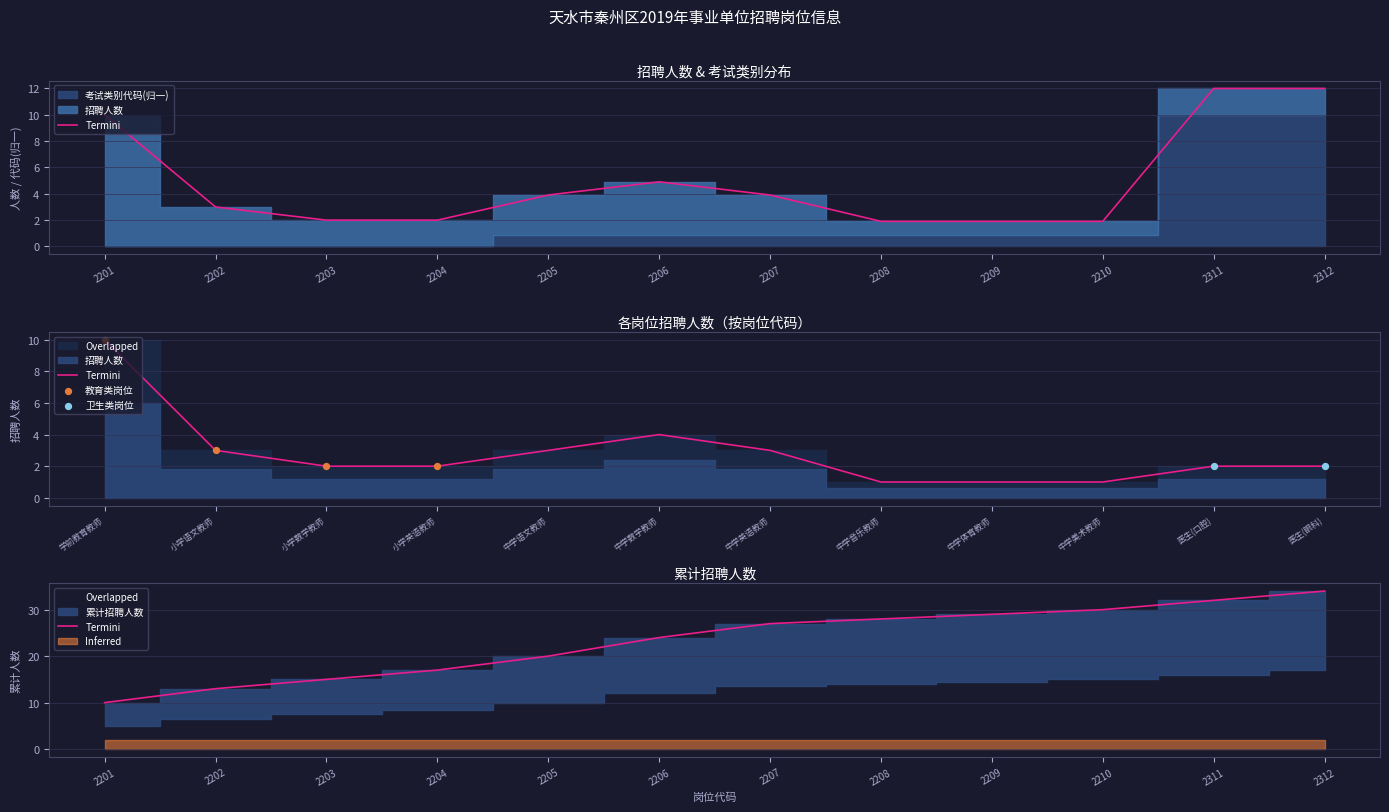

Approximately how many times larger is the value at 医生(口腔) compared to 小学数学教师?

1.0